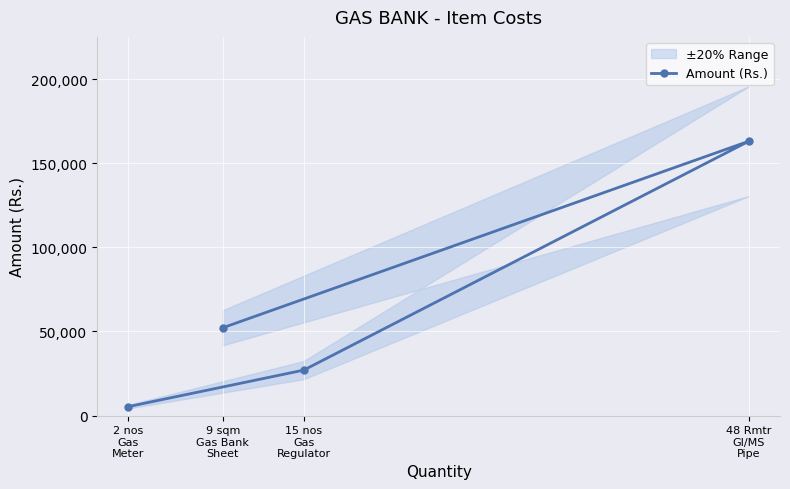

How many values are below 52200?

2